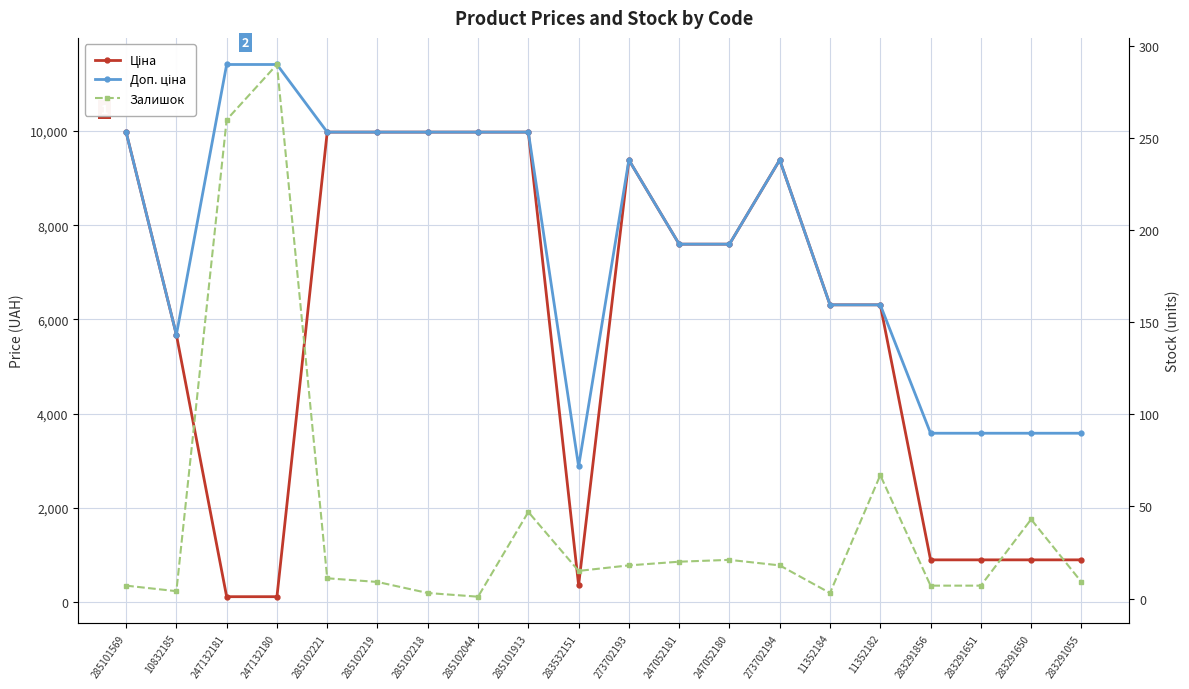

What is the difference between the Залишок values at 285102044 and 11352184?

2.0